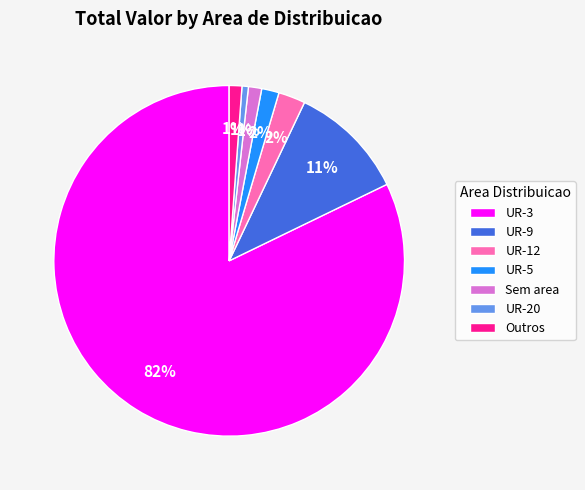

How many segments does this pie chart have?

7